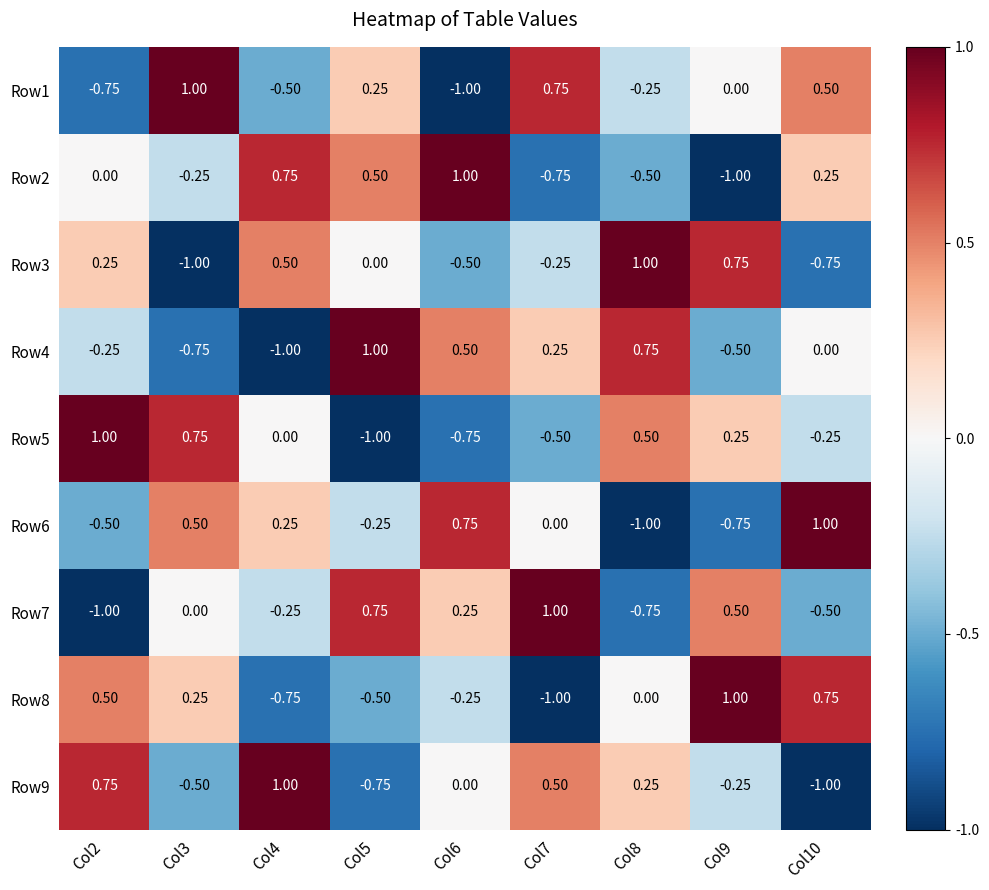

Is the value of Row2 at Col10 greater than the value of Row4 at Col8?

No